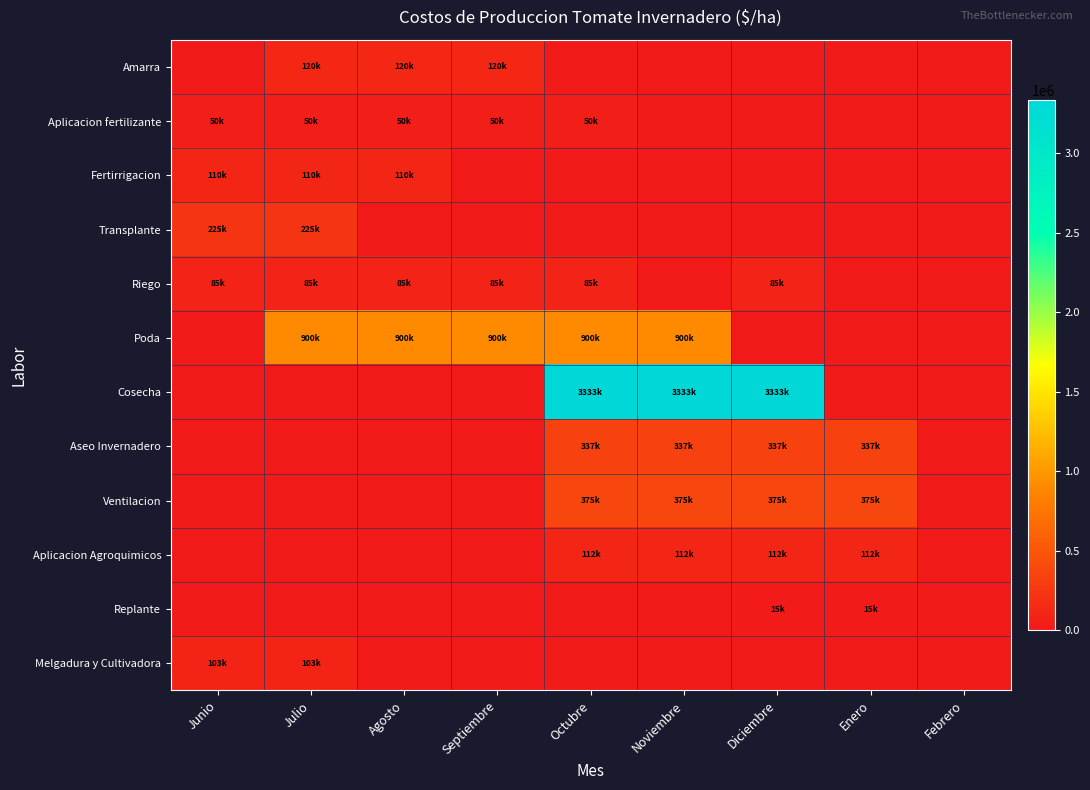

Which label corresponds to the smallest value in the chart?

Junio